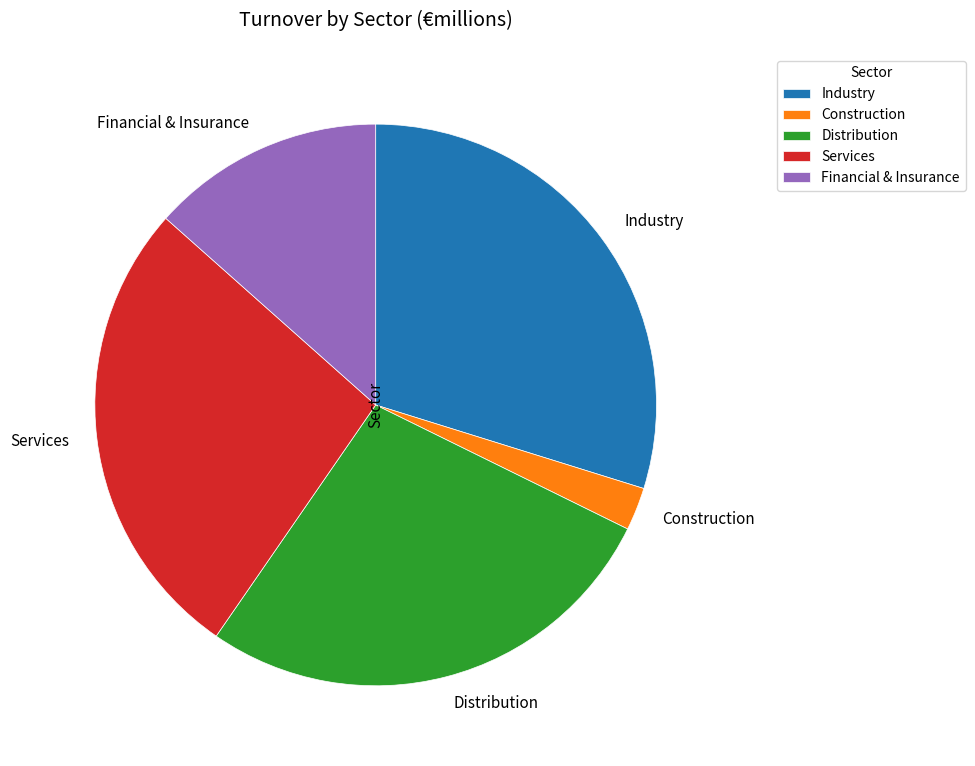

Does any single category account for the majority?

No